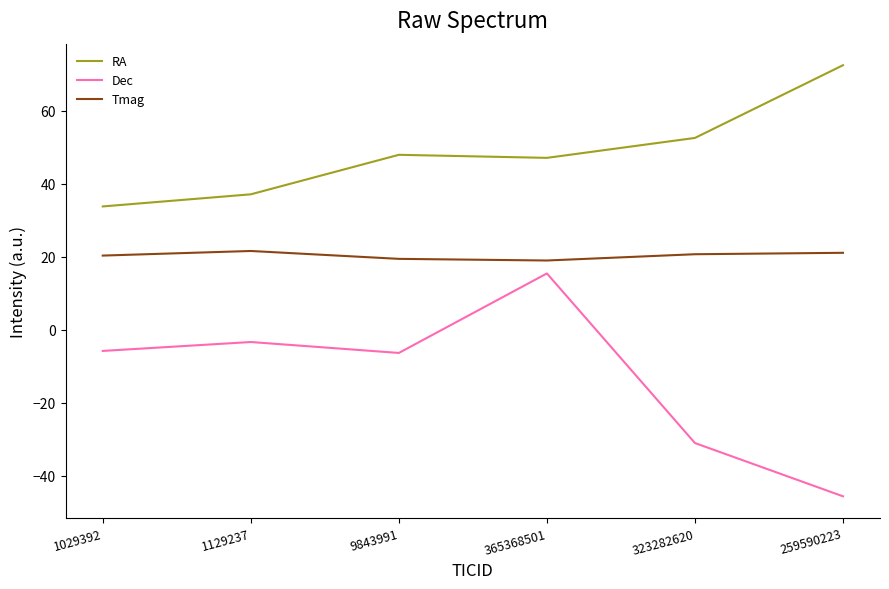

True or false: RA and Dec intersect in this chart.

False